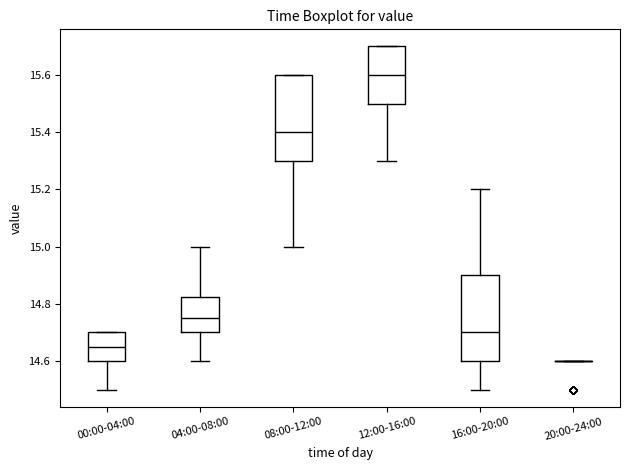

Reading left to right, read every box against the y-axis: the position of its median line, the range the box covers, and the ends of its whiskers. The values are not printed on the chart, so give them approximately, as read against the axis.

00:00-04:00: median 14.66, box 14.60 to 14.70, whiskers 14.50 to 14.70
04:00-08:00: median 14.76, box 14.70 to 14.82, whiskers 14.60 to 15.00
08:00-12:00: median 15.40, box 15.30 to 15.60, whiskers 15.00 to 15.60
12:00-16:00: median 15.60, box 15.50 to 15.70, whiskers 15.30 to 15.70
16:00-20:00: median 14.70, box 14.60 to 14.90, whiskers 14.50 to 15.20
20:00-24:00: box collapsed to a line at 14.60, whiskers 14.60 to 14.60